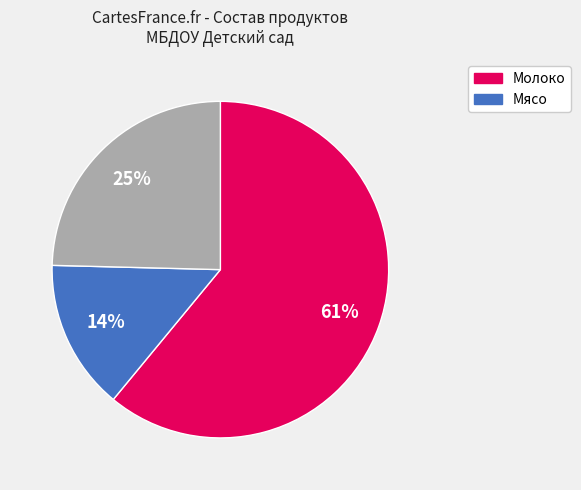

Is there a majority slice in this chart?

Yes